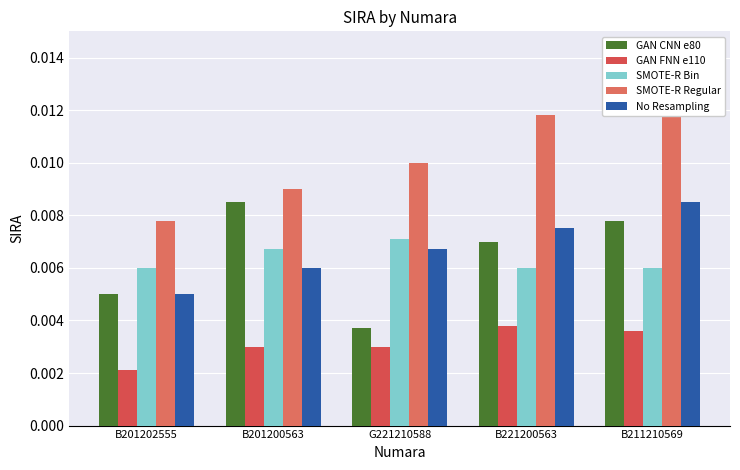

What is the label of the 1st bar from the right?

B211210569